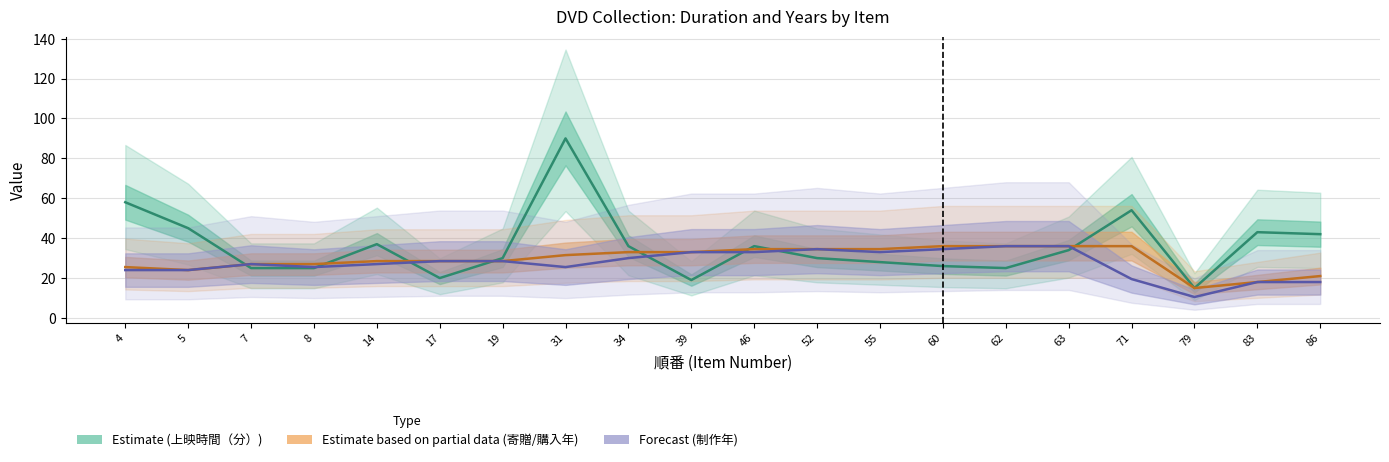

What is the maximum value shown in the chart?

90.0